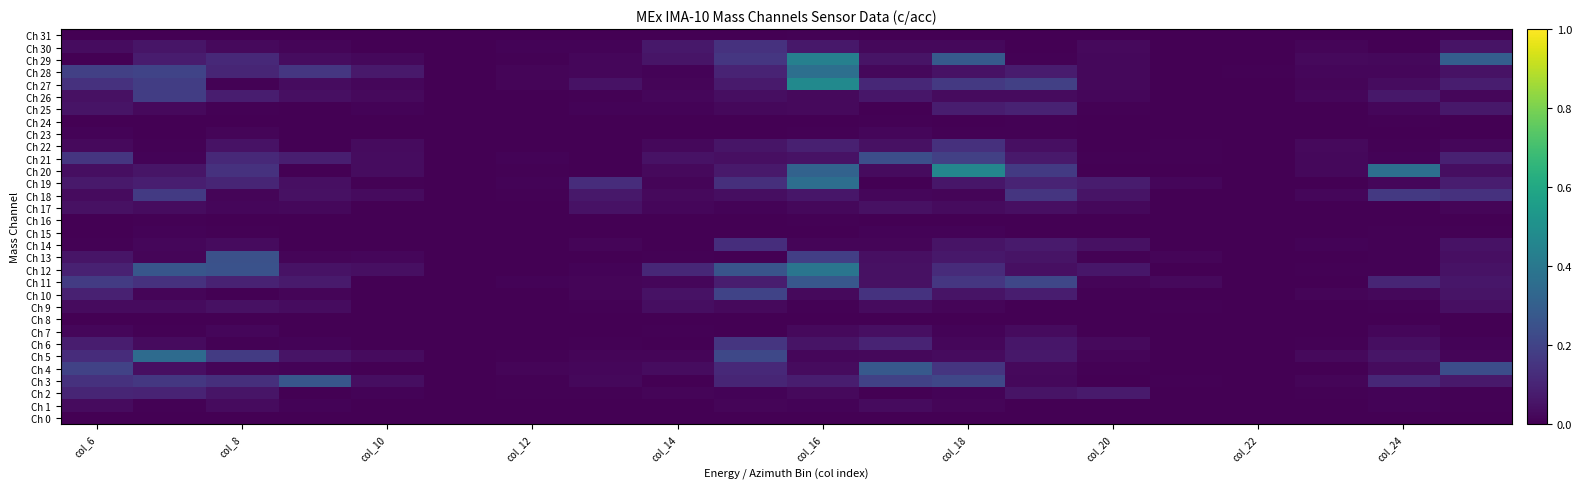

Reading left to right, list all the values displayed in this chart.

Ch 0: 0.0	0.0	0.0	0.0	0.0	0.0	0.0	0.0	0.0	0.0	0.0	0.0	0.0	0.0	0.0	0.0	0.0	0.0	0.0	0.0
Ch 1: 0.0	0.0	0.0	0.0	0.0	0.0	0.0	0.0	0.0	0.0	0.0	0.0	0.0	0.0	0.0	0.0	0.0	0.0	0.0	0.0
Ch 2: 0.1	0.1	0.1	0.0	0.0	0.0	0.0	0.0	0.0	0.0	0.0	0.0	0.0	0.1	0.1	0.0	0.0	0.0	0.0	0.0
Ch 3: 0.1	0.2	0.1	0.3	0.0	0.0	0.0	0.0	0.0	0.1	0.1	0.2	0.2	0.0	0.0	0.0	0.0	0.0	0.1	0.1
Ch 4: 0.2	0.0	0.0	0.0	0.0	0.0	0.0	0.0	0.0	0.1	0.0	0.3	0.2	0.0	0.0	0.0	0.0	0.0	0.0	0.2
Ch 5: 0.1	0.3	0.2	0.1	0.0	0.0	0.0	0.0	0.0	0.2	0.0	0.0	0.0	0.1	0.0	0.0	0.0	0.0	0.1	0.0
Ch 6: 0.1	0.0	0.0	0.0	0.0	0.0	0.0	0.0	0.0	0.2	0.1	0.1	0.0	0.1	0.0	0.0	0.0	0.0	0.0	0.0
Ch 7: 0.0	0.0	0.0	0.0	0.0	0.0	0.0	0.0	0.0	0.0	0.0	0.0	0.0	0.0	0.0	0.0	0.0	0.0	0.0	0.0
Ch 8: 0.0	0.0	0.0	0.0	0.0	0.0	0.0	0.0	0.0	0.0	0.0	0.0	0.0	0.0	0.0	0.0	0.0	0.0	0.0	0.0
Ch 9: 0.0	0.0	0.0	0.0	0.0	0.0	0.0	0.0	0.0	0.0	0.0	0.0	0.0	0.0	0.0	0.0	0.0	0.0	0.0	0.0
Ch 10: 0.1	0.0	0.0	0.0	0.0	0.0	0.0	0.0	0.0	0.2	0.0	0.1	0.1	0.1	0.0	0.0	0.0	0.0	0.0	0.1
Ch 11: 0.2	0.1	0.1	0.1	0.0	0.0	0.0	0.0	0.0	0.1	0.3	0.0	0.2	0.2	0.0	0.0	0.0	0.0	0.1	0.1
Ch 12: 0.1	0.3	0.3	0.0	0.0	0.0	0.0	0.0	0.1	0.3	0.4	0.0	0.1	0.0	0.1	0.0	0.0	0.0	0.0	0.0
Ch 13: 0.1	0.0	0.2	0.0	0.0	0.0	0.0	0.0	0.0	0.0	0.2	0.0	0.1	0.1	0.0	0.0	0.0	0.0	0.0	0.0
Ch 14: 0.0	0.0	0.0	0.0	0.0	0.0	0.0	0.0	0.0	0.1	0.0	0.0	0.1	0.1	0.0	0.0	0.0	0.0	0.0	0.0
Ch 15: 0.0	0.0	0.0	0.0	0.0	0.0	0.0	0.0	0.0	0.0	0.0	0.0	0.0	0.0	0.0	0.0	0.0	0.0	0.0	0.0
Ch 16: 0.0	0.0	0.0	0.0	0.0	0.0	0.0	0.0	0.0	0.0	0.0	0.0	0.0	0.0	0.0	0.0	0.0	0.0	0.0	0.0
Ch 17: 0.0	0.0	0.0	0.0	0.0	0.0	0.0	0.1	0.0	0.0	0.0	0.0	0.0	0.0	0.0	0.0	0.0	0.0	0.0	0.0
Ch 18: 0.0	0.2	0.0	0.0	0.0	0.0	0.0	0.1	0.0	0.0	0.1	0.0	0.0	0.2	0.1	0.0	0.0	0.0	0.2	0.1
Ch 19: 0.1	0.1	0.1	0.0	0.0	0.0	0.0	0.1	0.0	0.1	0.4	0.0	0.1	0.1	0.1	0.0	0.0	0.0	0.0	0.1
Ch 20: 0.0	0.1	0.1	0.0	0.0	0.0	0.0	0.0	0.0	0.1	0.3	0.0	0.5	0.2	0.0	0.0	0.0	0.0	0.4	0.0
Ch 21: 0.2	0.0	0.1	0.1	0.0	0.0	0.0	0.0	0.0	0.0	0.1	0.2	0.2	0.1	0.0	0.0	0.0	0.0	0.0	0.1
Ch 22: 0.0	0.0	0.0	0.0	0.0	0.0	0.0	0.0	0.0	0.1	0.1	0.0	0.1	0.0	0.0	0.0	0.0	0.0	0.0	0.0
Ch 23: 0.0	0.0	0.0	0.0	0.0	0.0	0.0	0.0	0.0	0.0	0.0	0.0	0.0	0.0	0.0	0.0	0.0	0.0	0.0	0.0
Ch 24: 0.0	0.0	0.0	0.0	0.0	0.0	0.0	0.0	0.0	0.0	0.0	0.0	0.0	0.0	0.0	0.0	0.0	0.0	0.0	0.0
Ch 25: 0.1	0.0	0.0	0.0	0.0	0.0	0.0	0.0	0.0	0.0	0.0	0.0	0.1	0.1	0.0	0.0	0.0	0.0	0.0	0.1
Ch 26: 0.0	0.2	0.1	0.0	0.0	0.0	0.0	0.0	0.0	0.0	0.0	0.1	0.0	0.0	0.0	0.0	0.0	0.0	0.1	0.0
Ch 27: 0.1	0.2	0.0	0.0	0.0	0.0	0.0	0.0	0.0	0.1	0.5	0.1	0.2	0.2	0.0	0.0	0.0	0.0	0.0	0.1
Ch 28: 0.2	0.2	0.1	0.2	0.1	0.0	0.0	0.0	0.0	0.1	0.4	0.0	0.1	0.1	0.0	0.0	0.0	0.0	0.0	0.0
Ch 29: 0.0	0.1	0.1	0.0	0.0	0.0	0.0	0.0	0.1	0.2	0.4	0.1	0.3	0.0	0.0	0.0	0.0	0.0	0.0	0.3
Ch 30: 0.0	0.1	0.0	0.0	0.0	0.0	0.0	0.0	0.1	0.1	0.1	0.0	0.0	0.0	0.0	0.0	0.0	0.0	0.0	0.1
Ch 31: 0.0	0.0	0.0	0.0	0.0	0.0	0.0	0.0	0.0	0.0	0.0	0.0	0.0	0.0	0.0	0.0	0.0	0.0	0.0	0.0